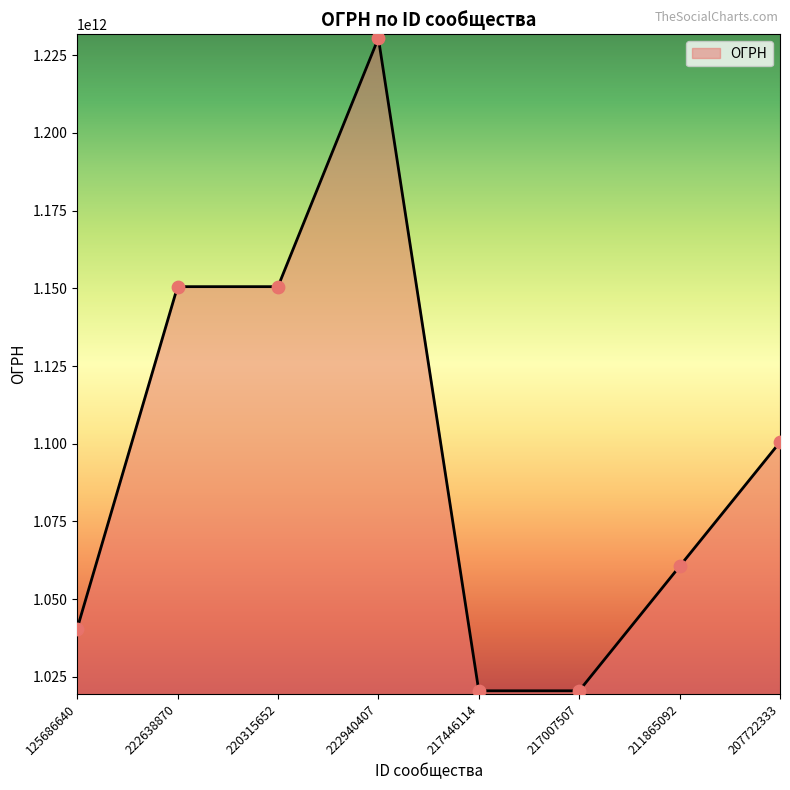

Between 220315652 and 217007507, which is larger?

220315652